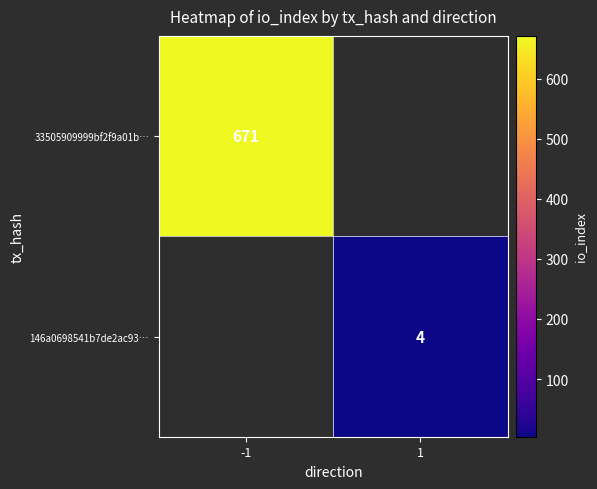

The 33505909999bf2f9a01b… series shows 350 at -1. True or false?

False